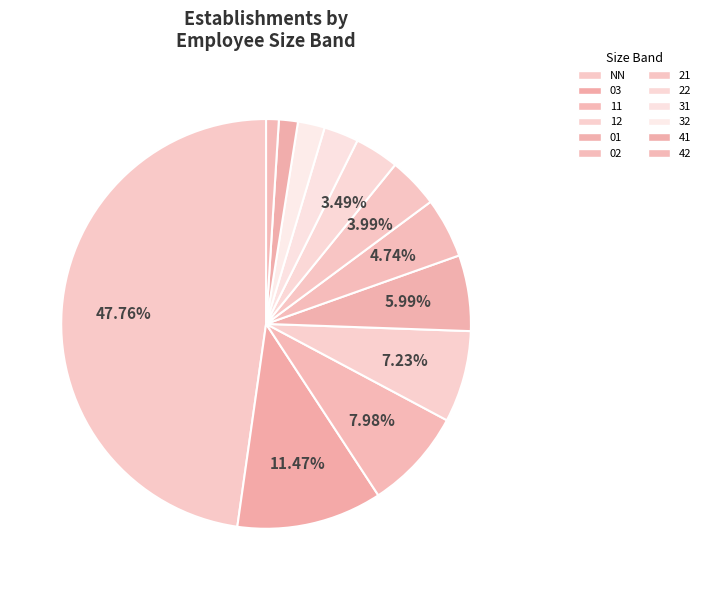

Between 11 and 12, which is larger?

11